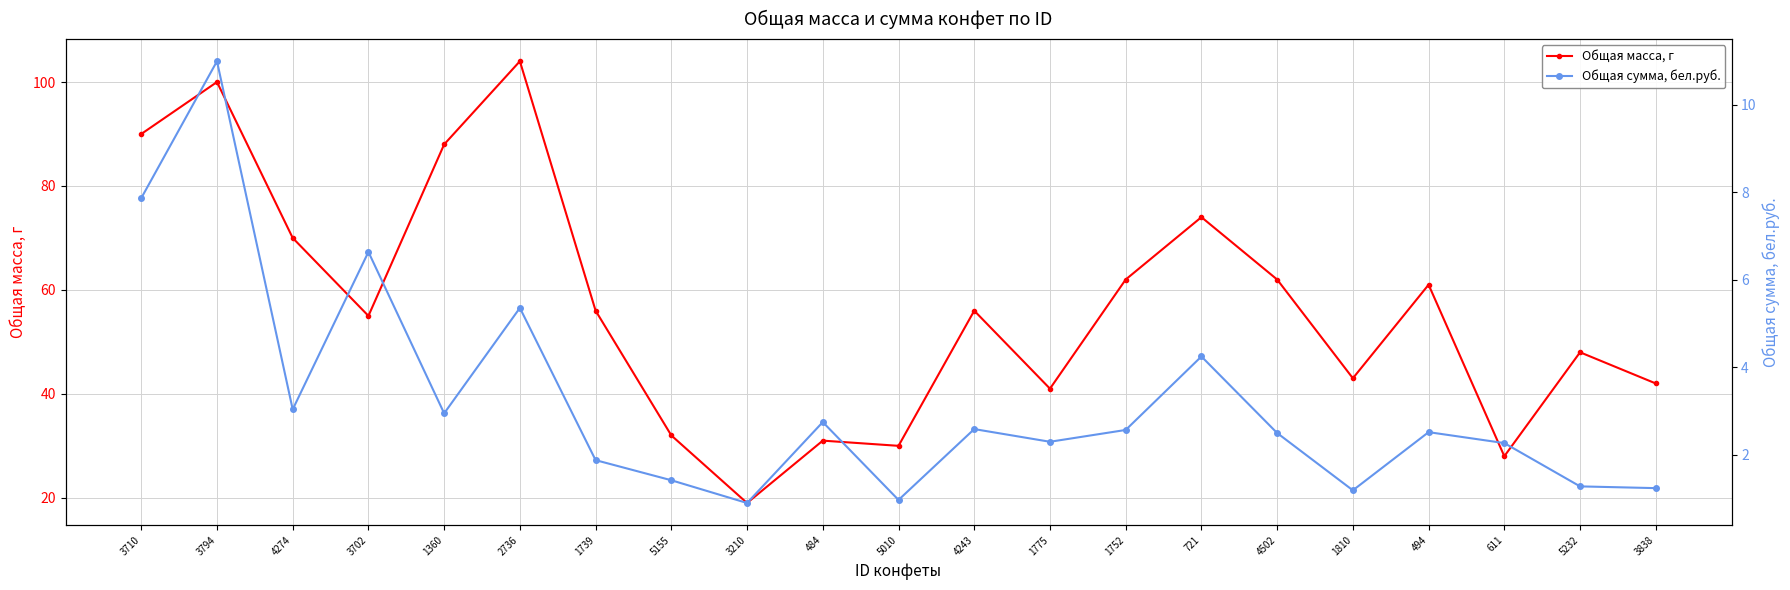

How many data points in Общая масса, г are less than 56?

10